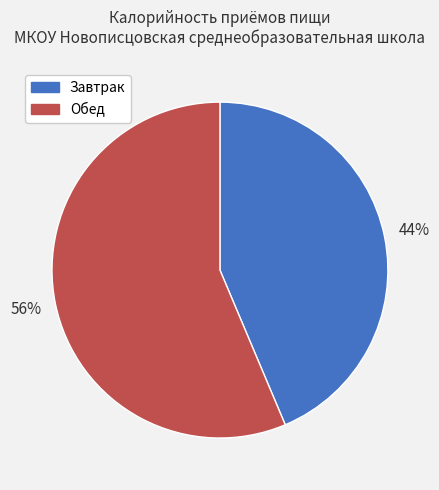

Count the number of slices in the pie.

2